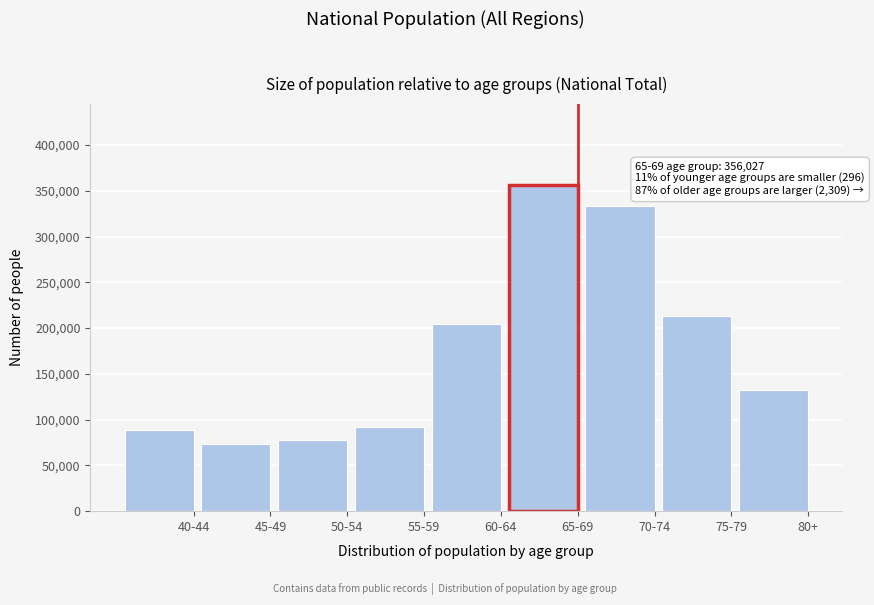

Reading left to right, transcribe all the data shown in this chart.

40-44=88239	45-49=72954	50-54=77951	55-59=92459	60-64=204581	65-69=356027	70-74=333577	75-79=213445	80+=132321